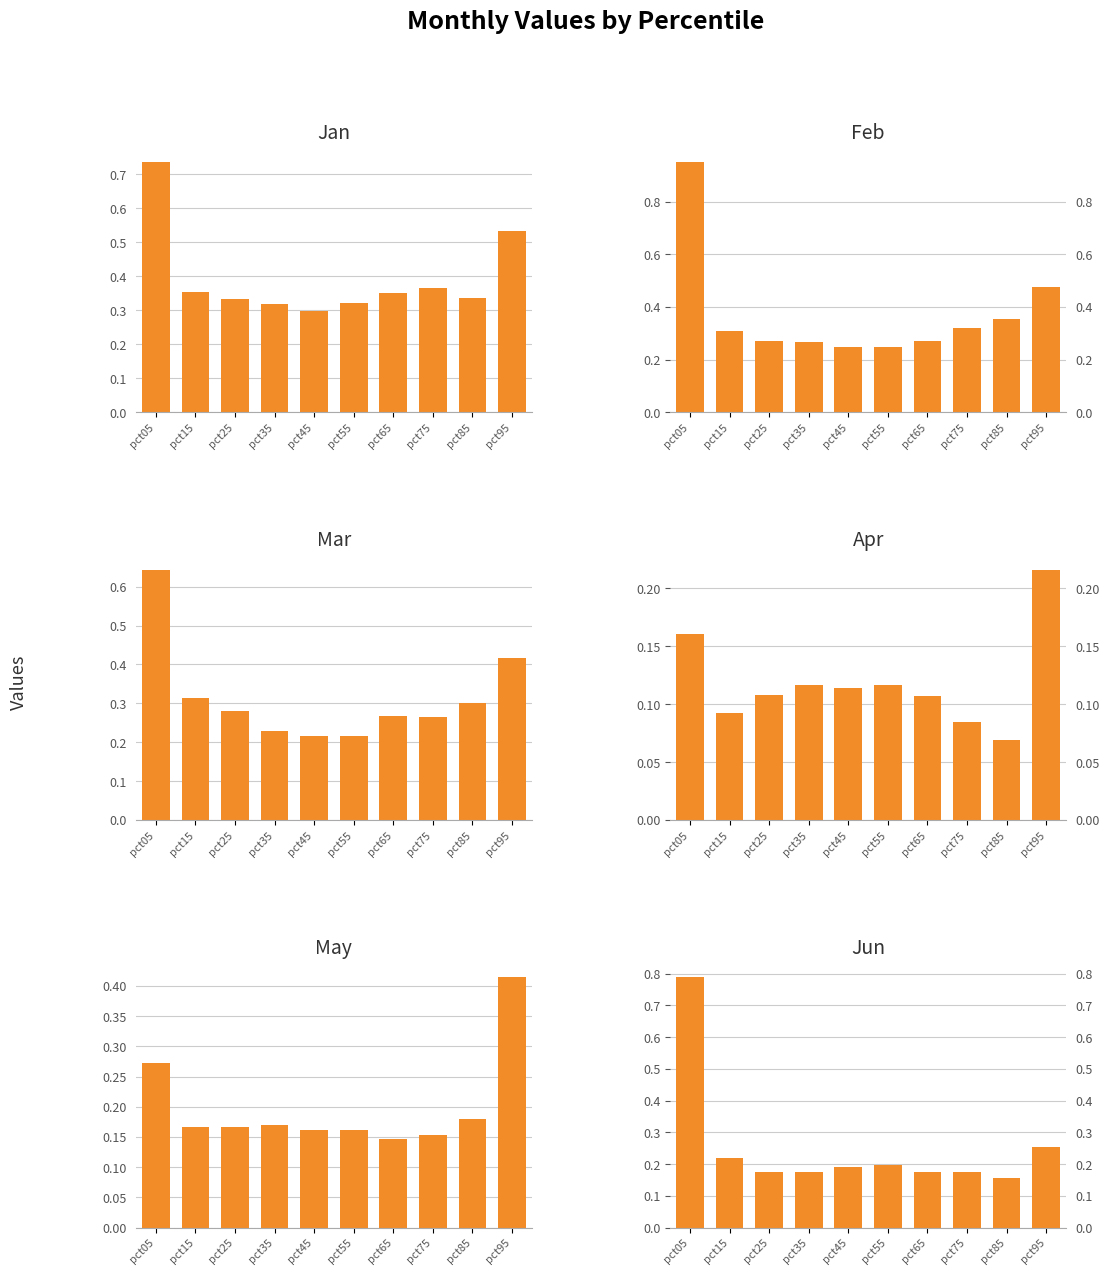

At which category is the sum across all series the highest?

pct05